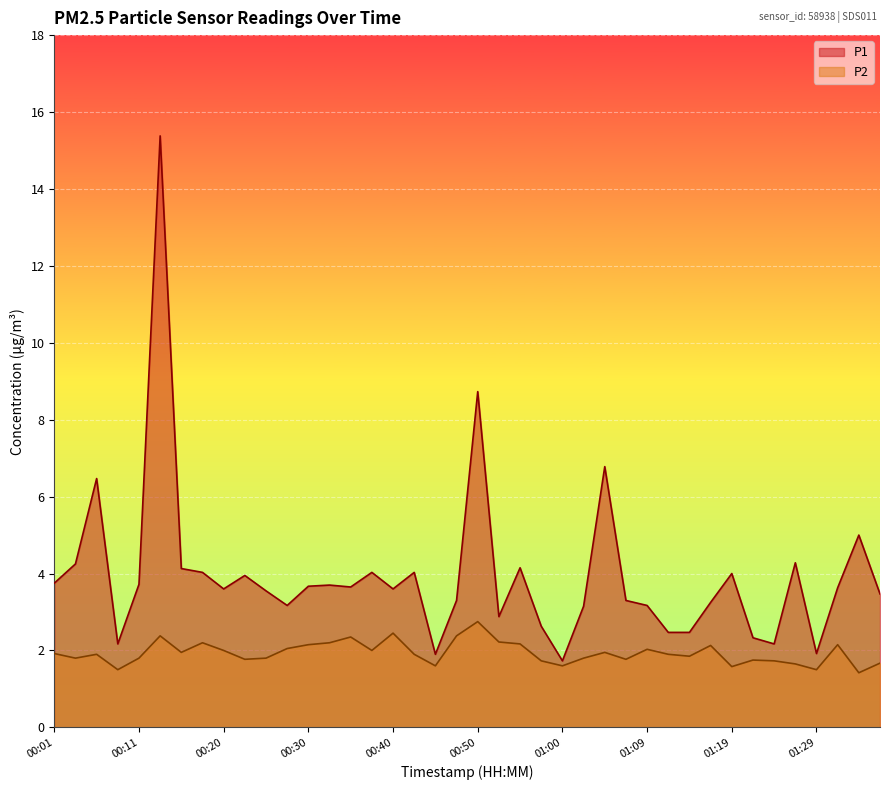

What is the total value across all series at 00:50?

11.5